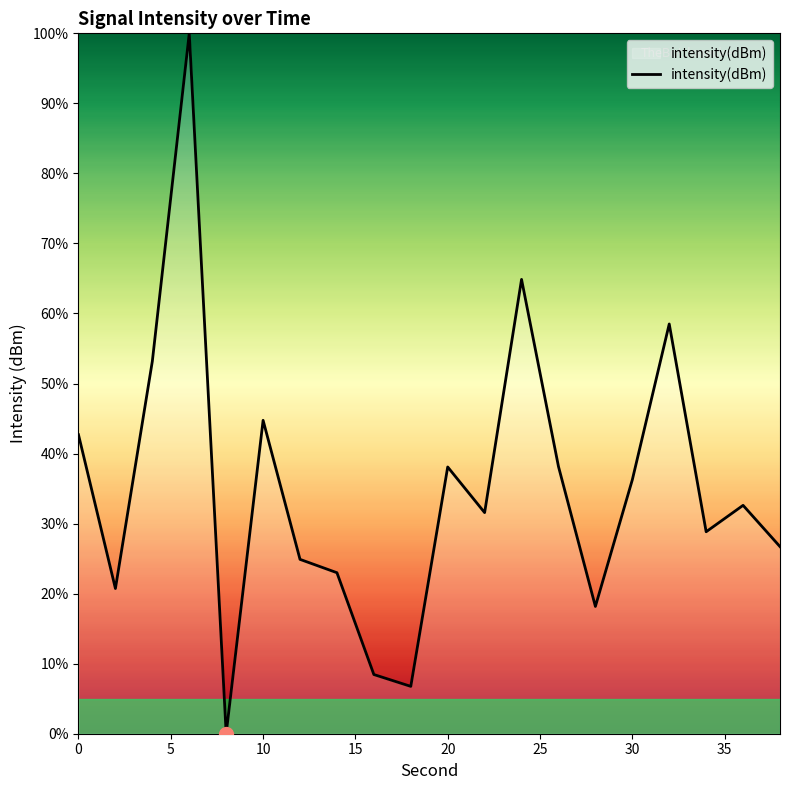

What is the difference between the maximum and minimum values?

100.0